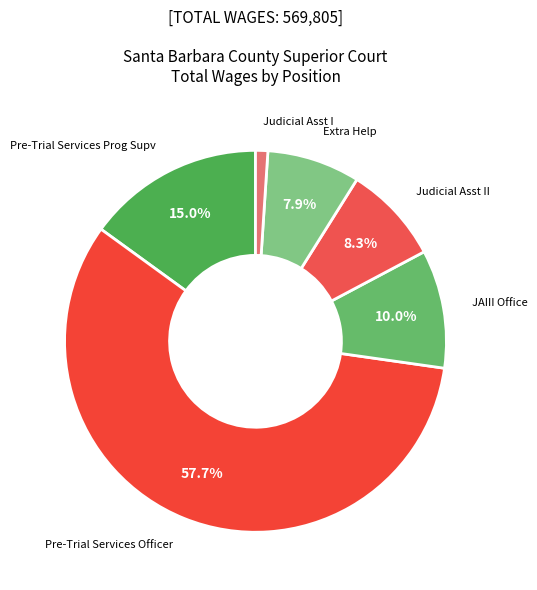

Which category accounts for the majority?

Pre-Trial Services Officer